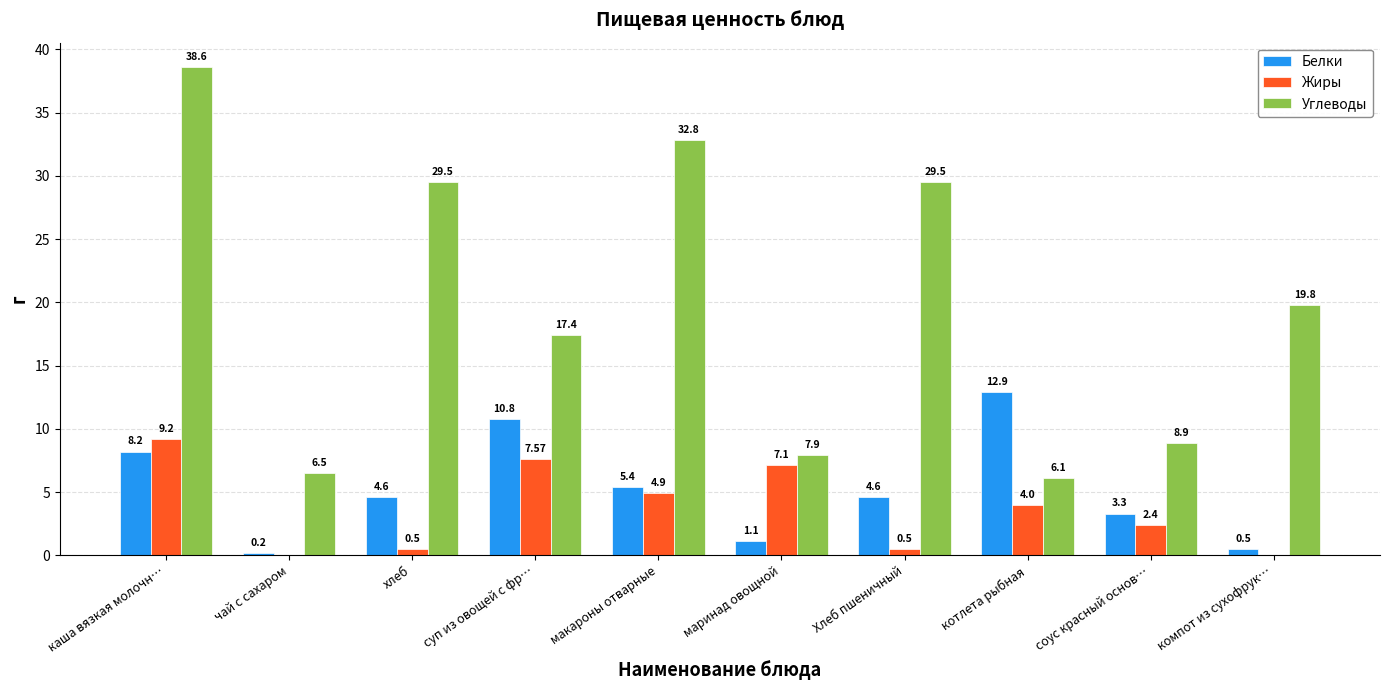

What is the sum of the Белки values at каша вязкая молочн… and макароны отварные?

13.6